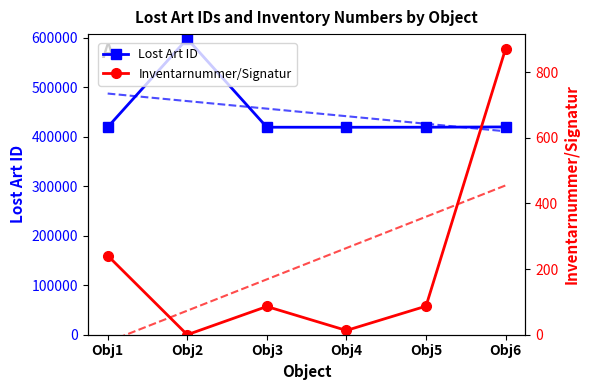

Reading left to right, transcribe all the data shown in this chart.

Lost Art ID: 419272	597894	419163	419107	419164	419744
Inventarnummer/Signatur: 241	0	86	13	87	871